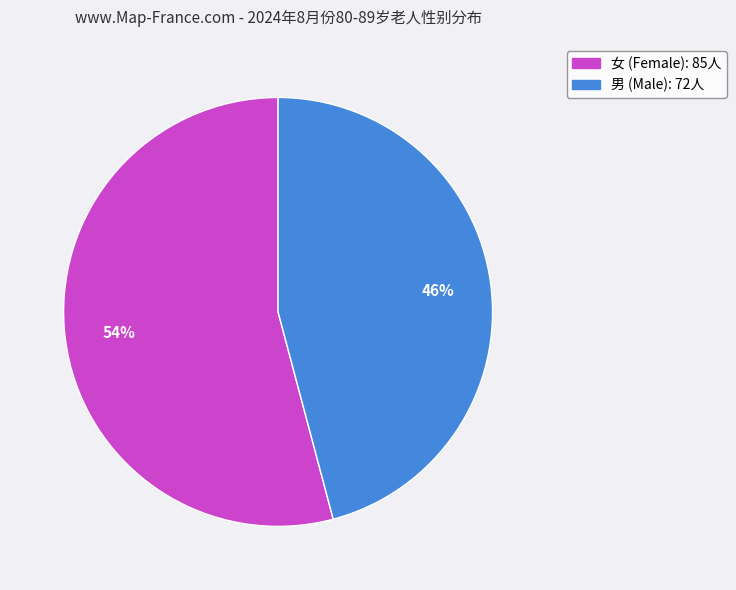

To the nearest percent, what is the difference between the largest and smallest slice percentages?

8%